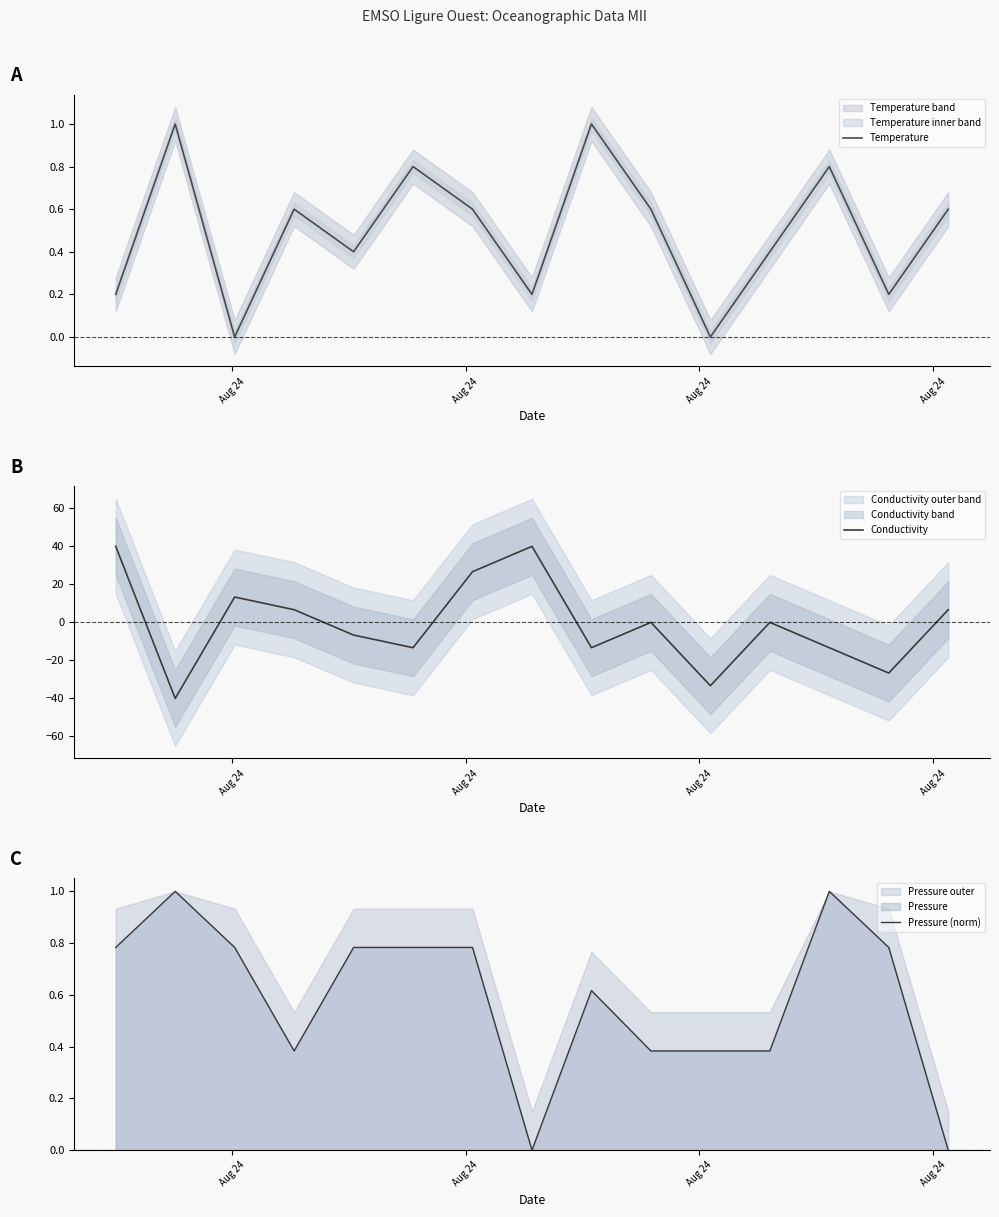

What is the lowest value of the Conductivity series?

-40.0